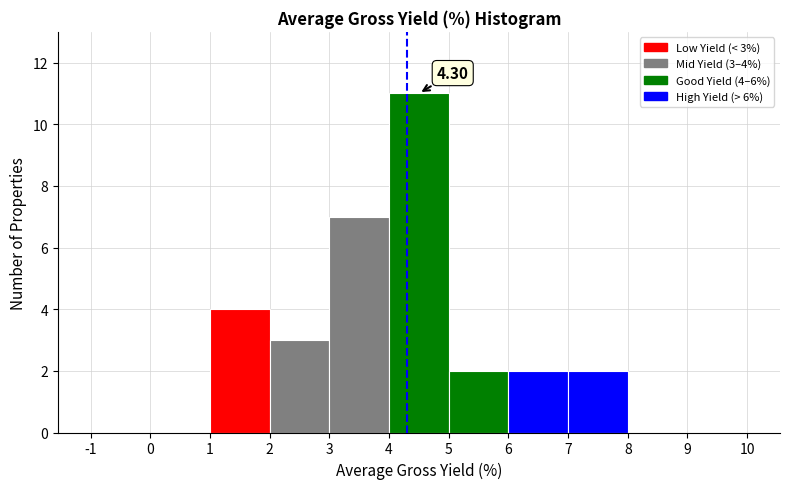

Which range on the x-axis has the tallest bar?

4 to 5